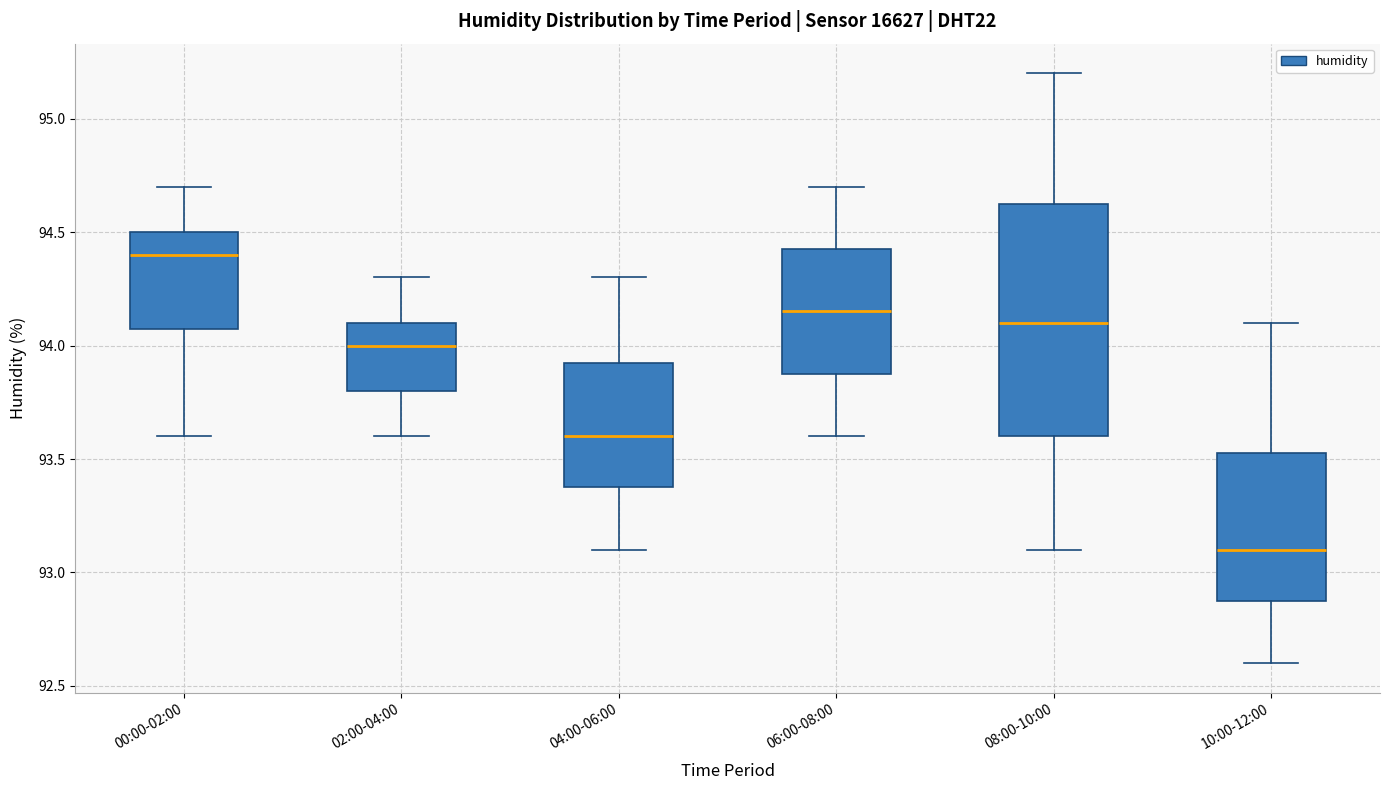

Reading left to right, transcribe this box plot: for each box, give where its median line is, the range the box spans, and where its two whiskers end, as read against the y-axis. The values are not printed on the chart, so give them approximately, as read against the axis.

00:00-02:00: median 94.40, box 94.10 to 94.50, whiskers 93.60 to 94.70
02:00-04:00: median 94.00, box 93.80 to 94.10, whiskers 93.60 to 94.30
04:00-06:00: median 93.60, box 93.40 to 93.95, whiskers 93.10 to 94.30
06:00-08:00: median 94.15, box 93.90 to 94.45, whiskers 93.60 to 94.70
08:00-10:00: median 94.10, box 93.60 to 94.65, whiskers 93.10 to 95.20
10:00-12:00: median 93.10, box 92.90 to 93.55, whiskers 92.60 to 94.10